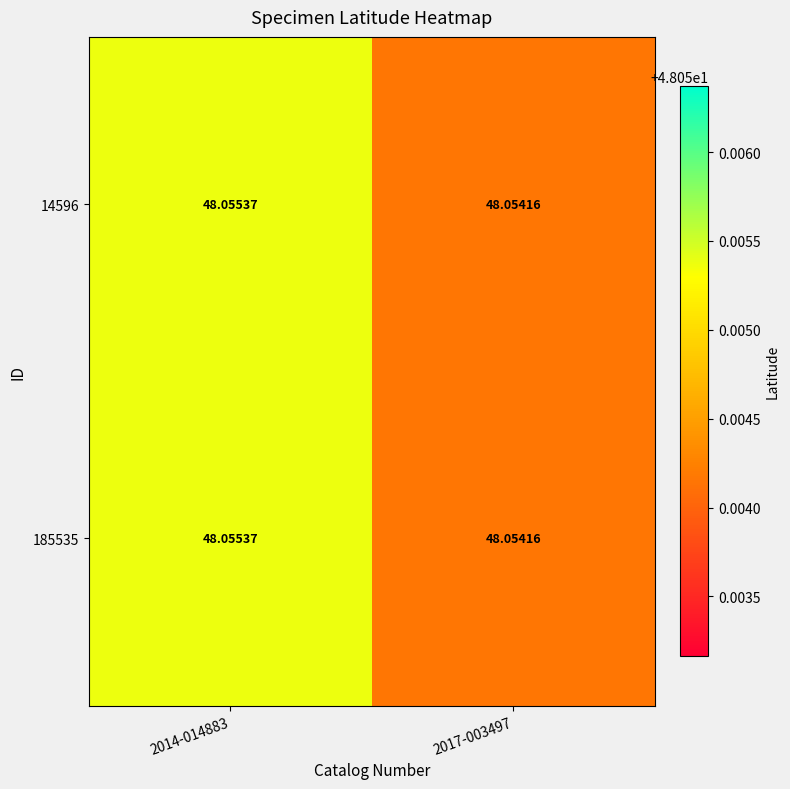

At which category is the sum across all series the highest?

2014-014883